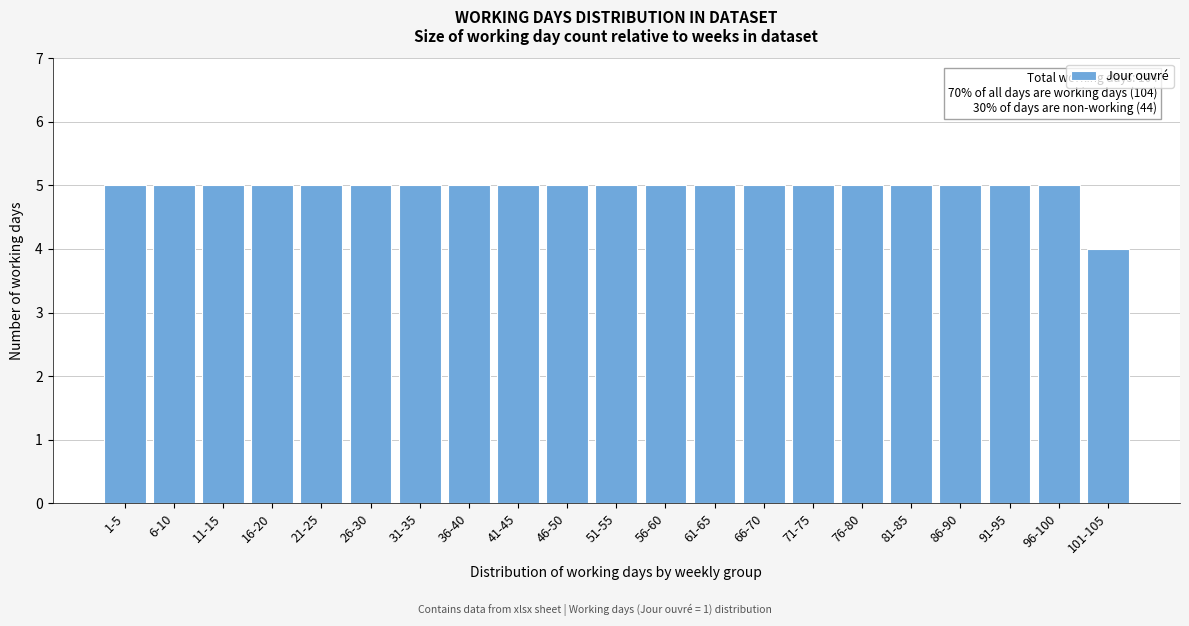

Reading left to right, list all the values displayed in this chart.

1-5=5	6-10=5	11-15=5	16-20=5	21-25=5	26-30=5	31-35=5	36-40=5	41-45=5	46-50=5	51-55=5	56-60=5	61-65=5	66-70=5	71-75=5	76-80=5	81-85=5	86-90=5	91-95=5	96-100=5	101-105=4